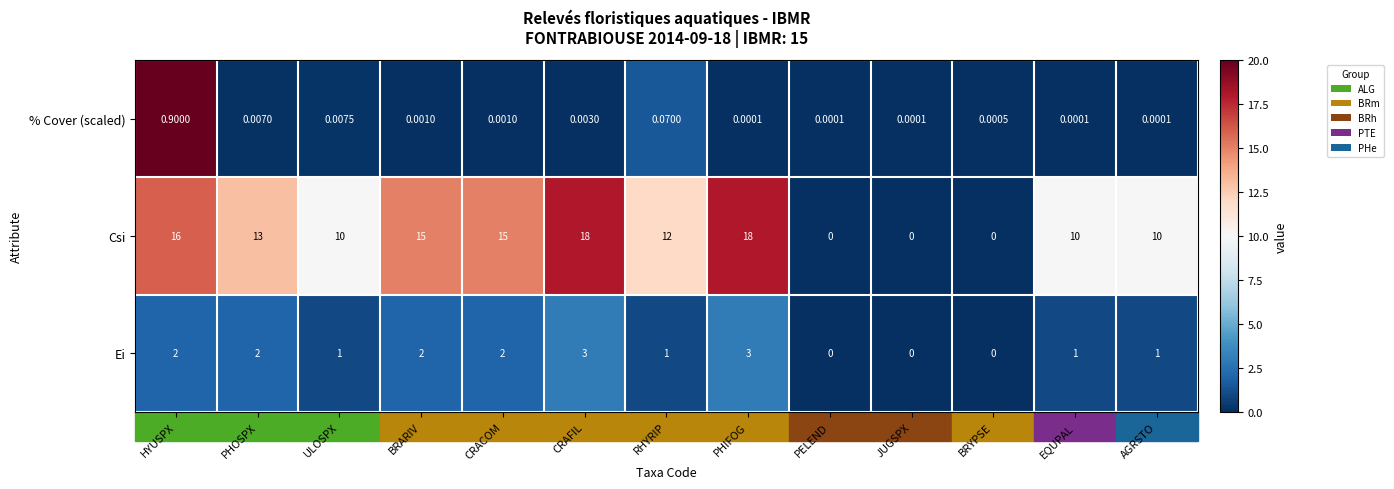

Is the value of Ei at CRACOM greater than the value of Csi at CRAFIL?

No